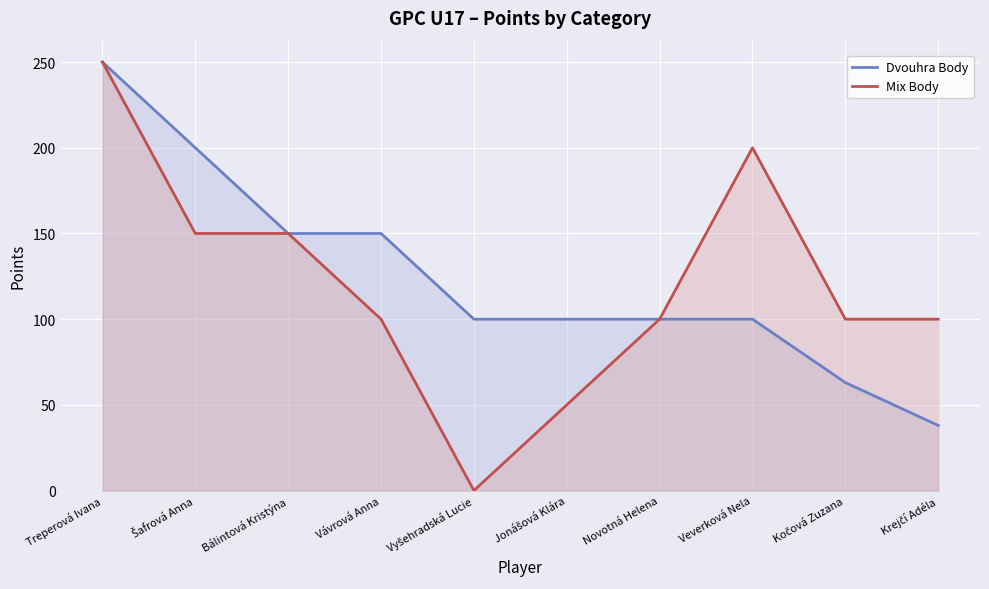

What is the average value of the Mix Body series?

120